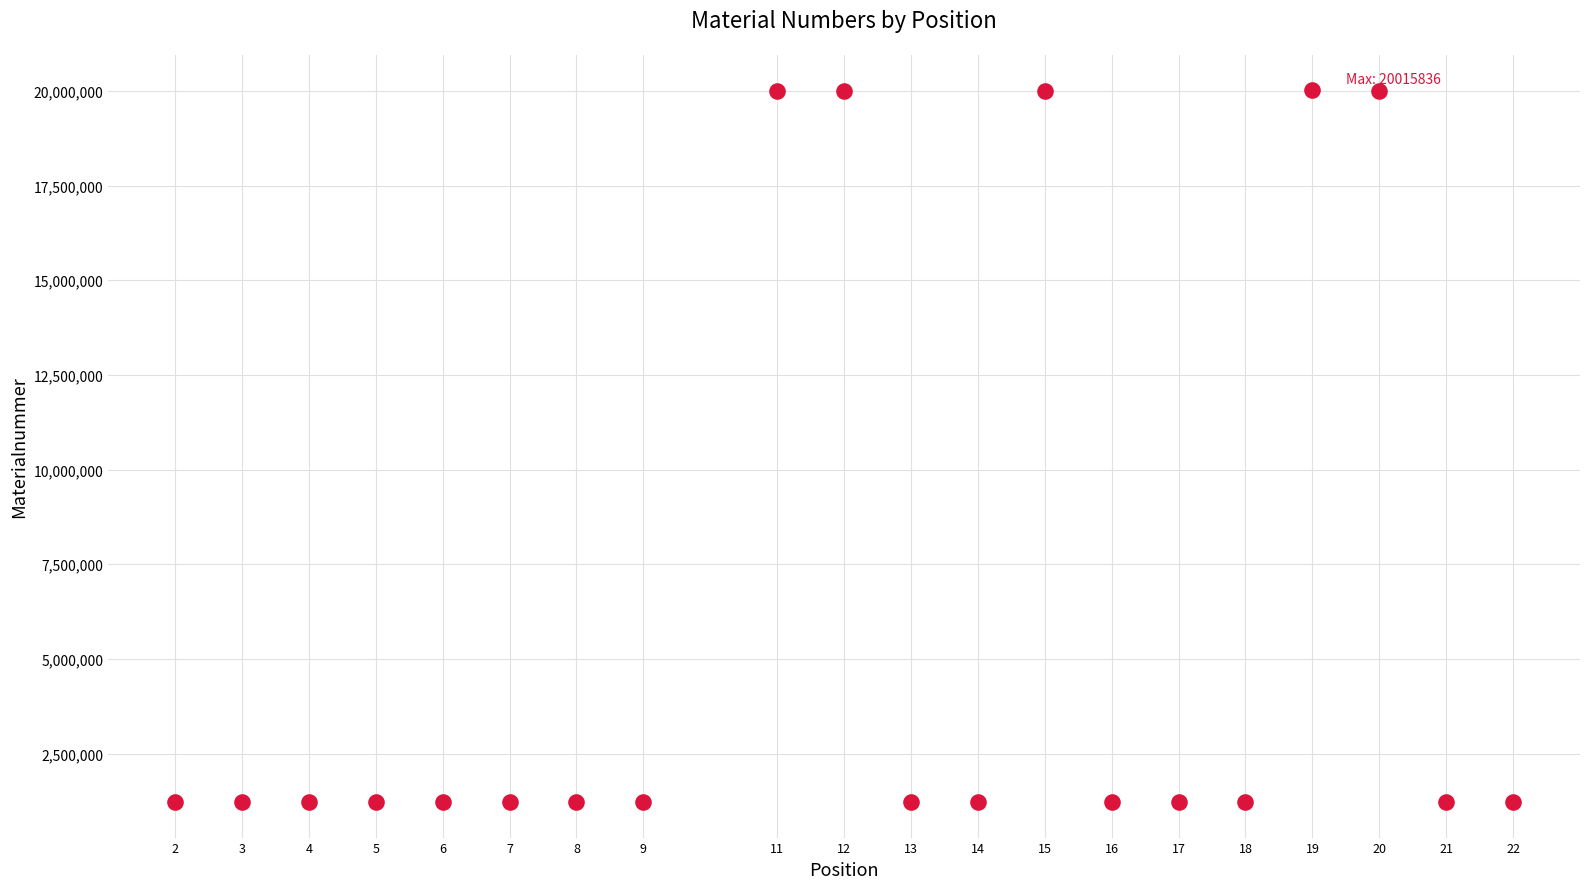

What is the range of X values (max minus min)?

20